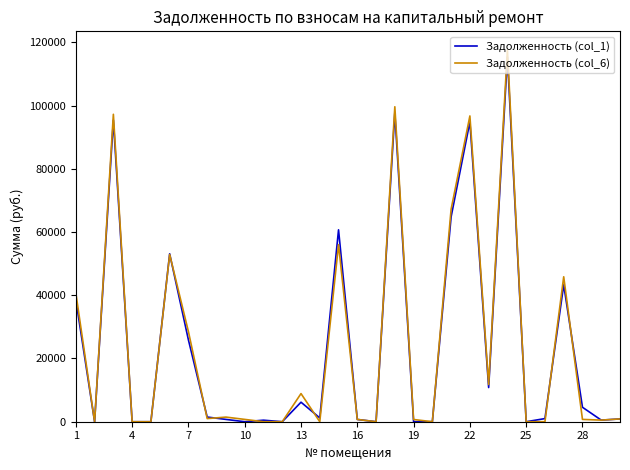

How many lines are shown in the chart?

2